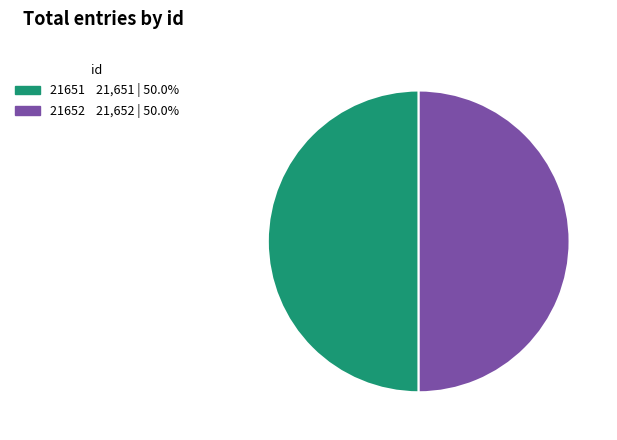

Do 21651 and 21652 together represent more than half of the pie?

Yes